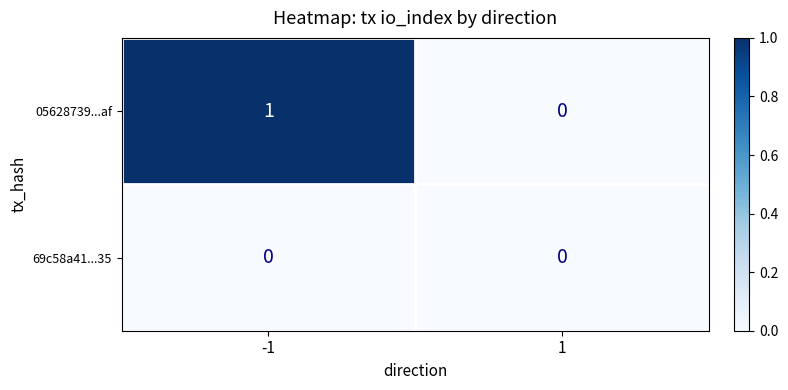

Which series has the largest range (max minus min)?

05628739...af